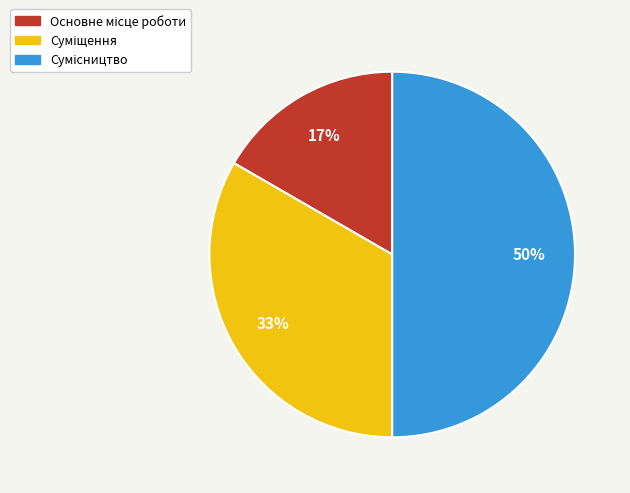

To the nearest percent, what is the difference between the largest and smallest slice percentages?

33%